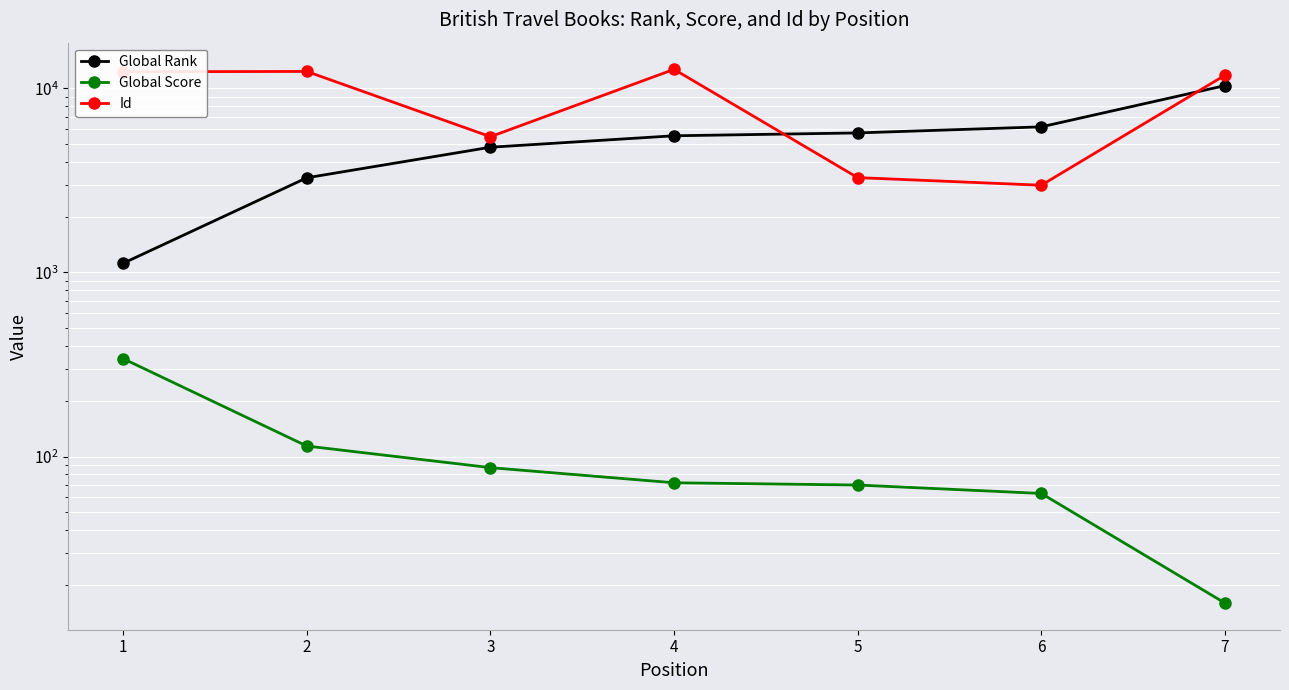

What is the difference between the Global Rank values at 5 and 3?

938